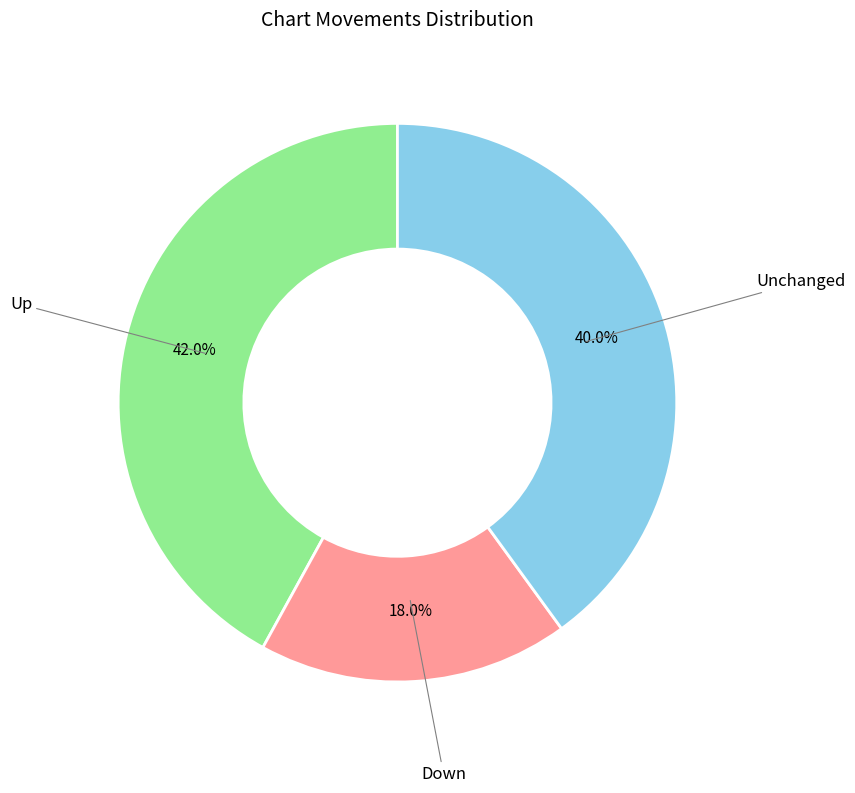

Count the number of slices in the pie.

3